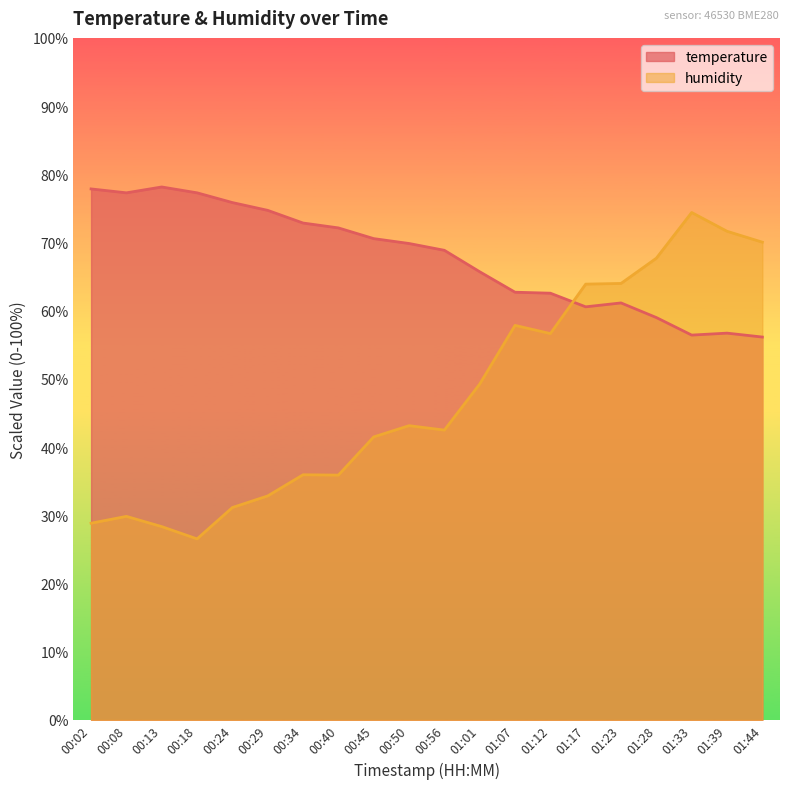

List the series in order of their peak value, lowest first.

humidity, temperature